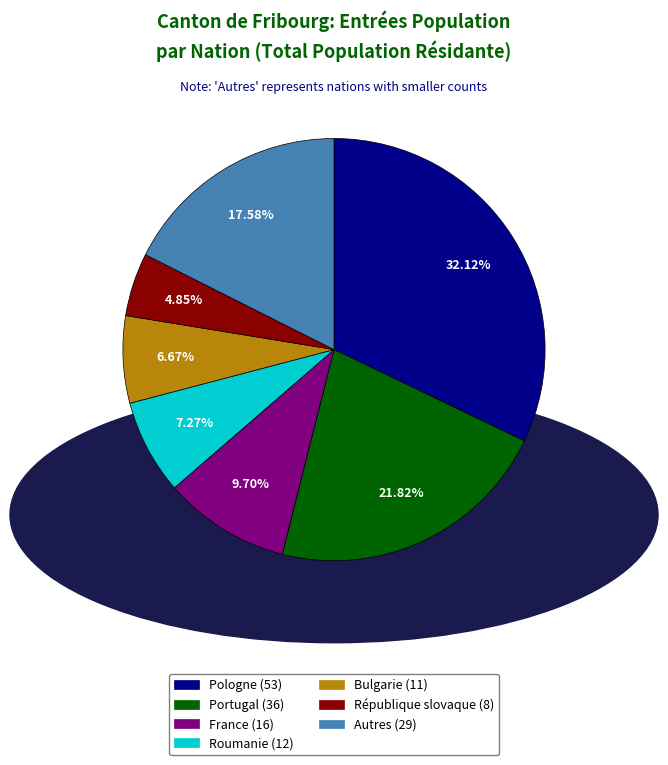

To the nearest percent, what is the difference between the largest and smallest slice percentages?

27%